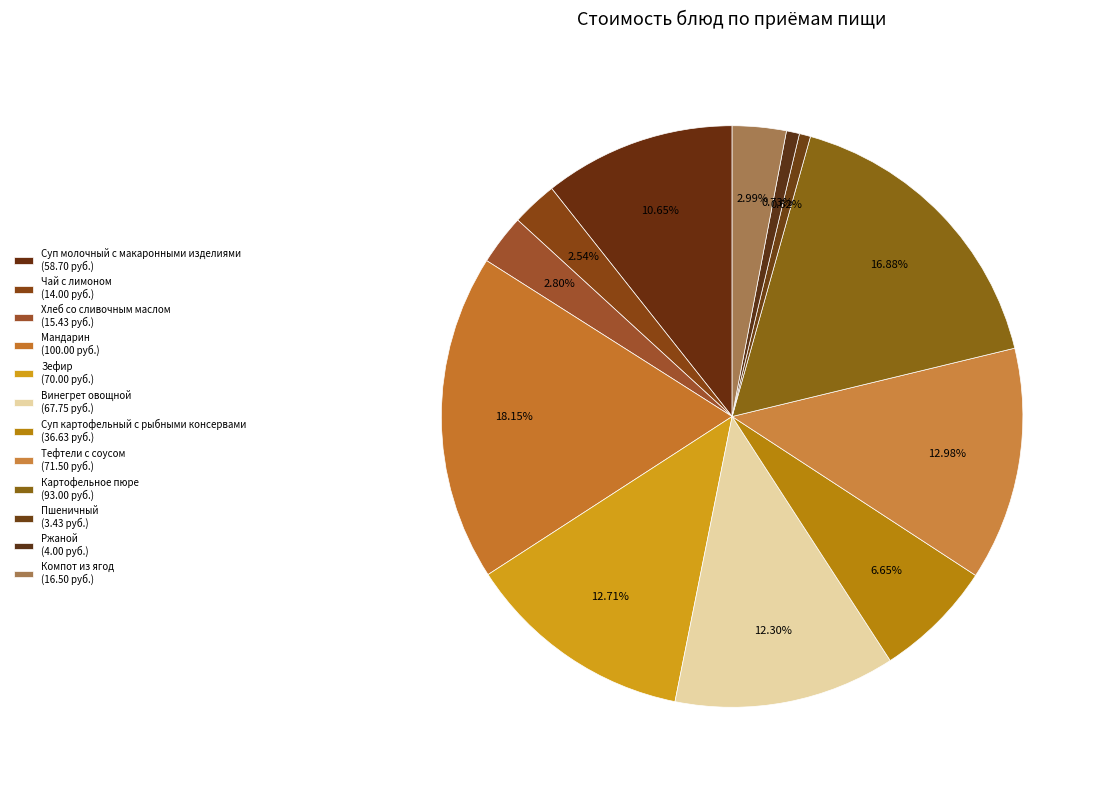

What is the largest slice in the pie chart?

Мандарин